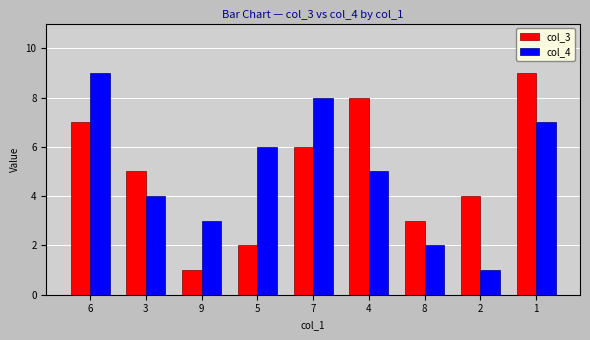

Reading right to left, extract all data points from this chart.

col_3: 9	4	3	8	6	2	1	5	7
col_4: 7	1	2	5	8	6	3	4	9